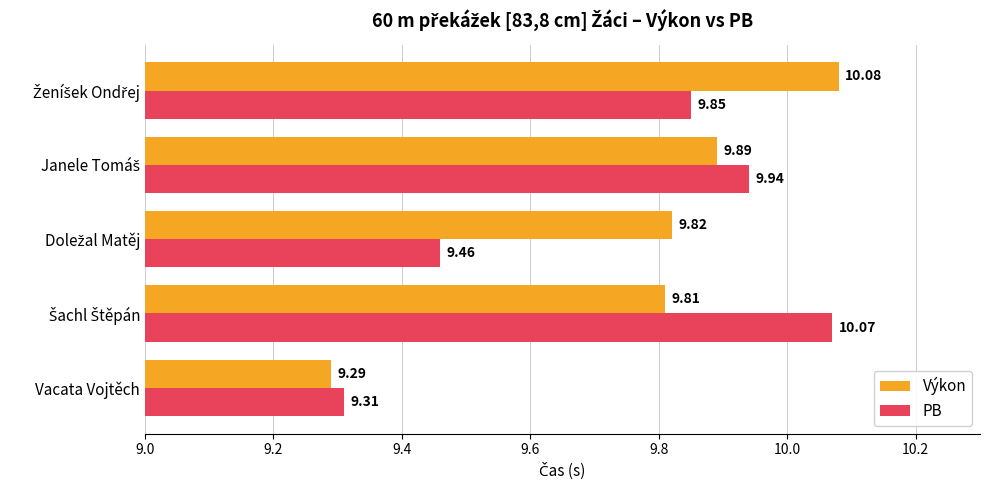

Rank the series by their average value, from highest to lowest.

Výkon, PB